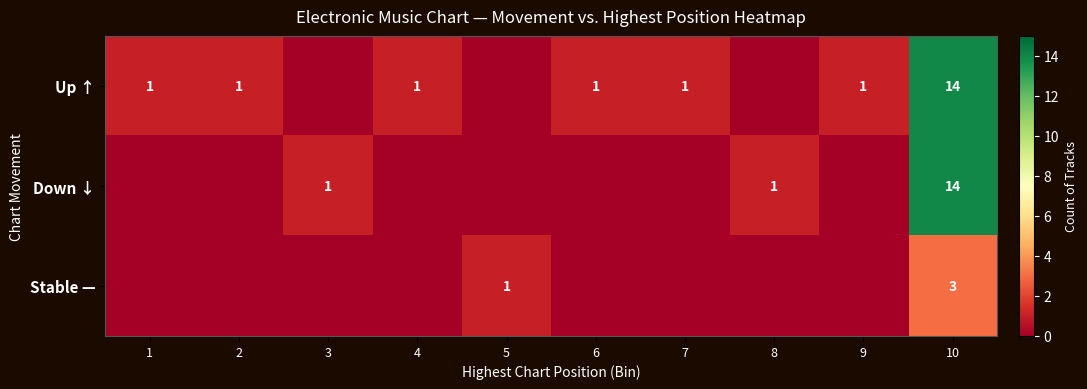

The value of Up ↑ at 9 is 1. True or false?

True